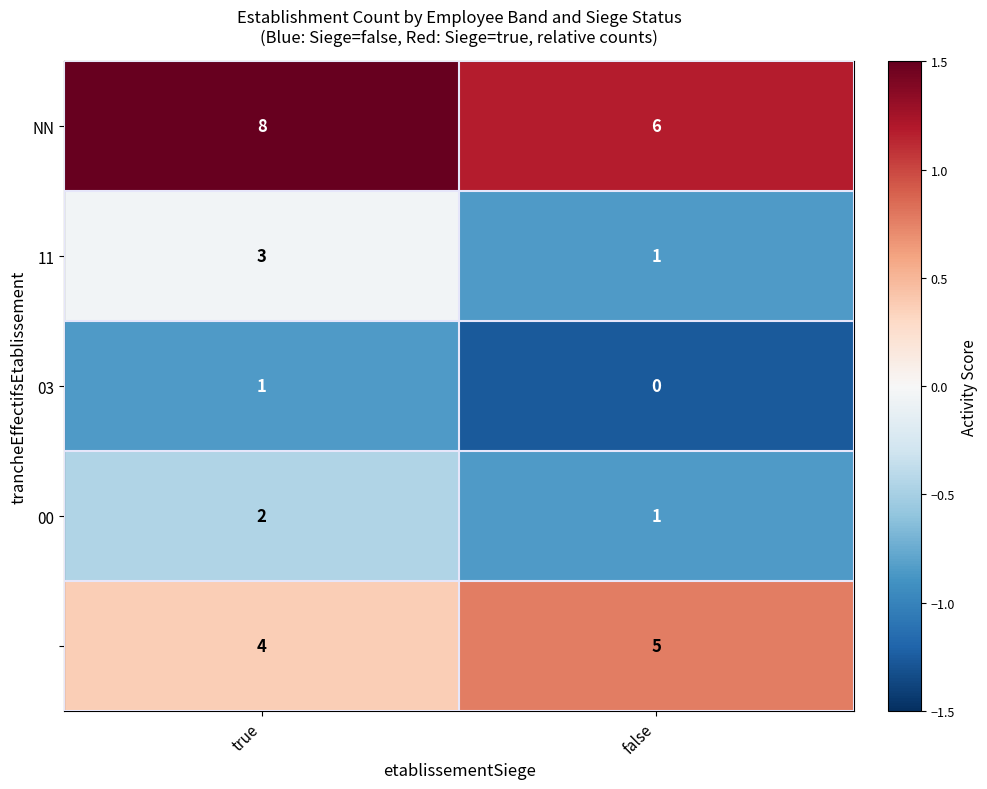

At which category is the sum across all series the highest?

true